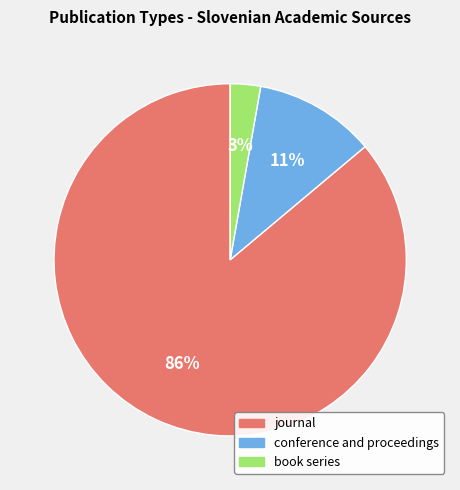

To the nearest percent, what is the difference between the conference and proceedings and book series slice percentages?

8%